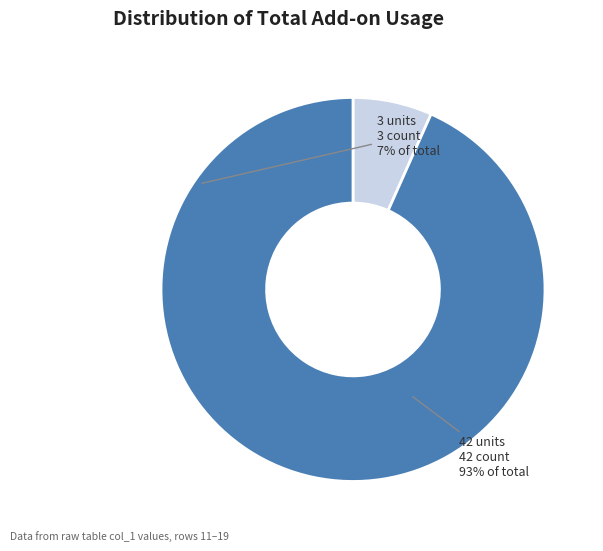

Count the number of slices in the pie.

2